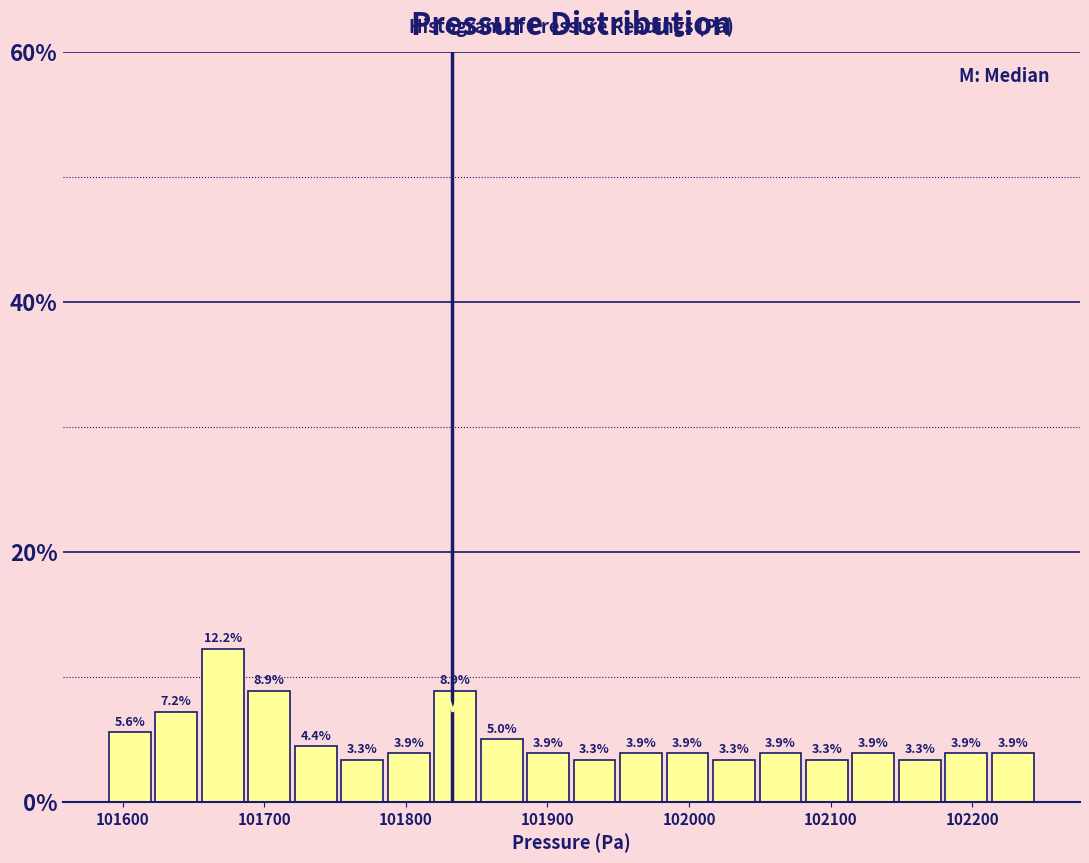

Read against the x-axis, roughly where is the centre of the tallest bar?

101670